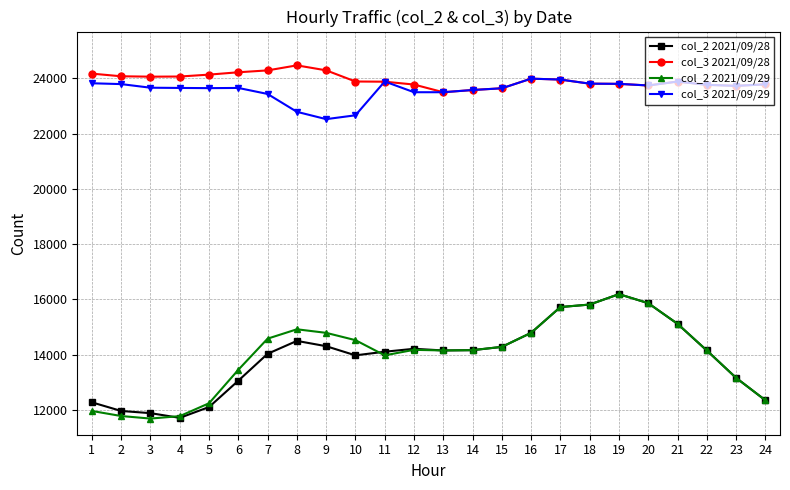

How many lines are shown in the chart?

4